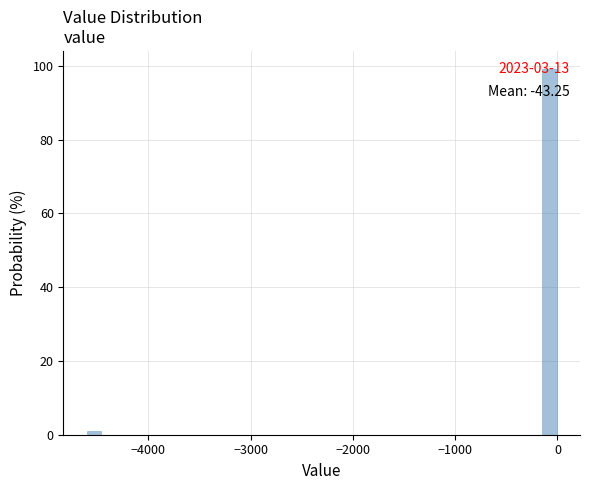

Around what value on the x-axis is the tallest bar? Give the approximate position of its centre, as read against the axis.

-100